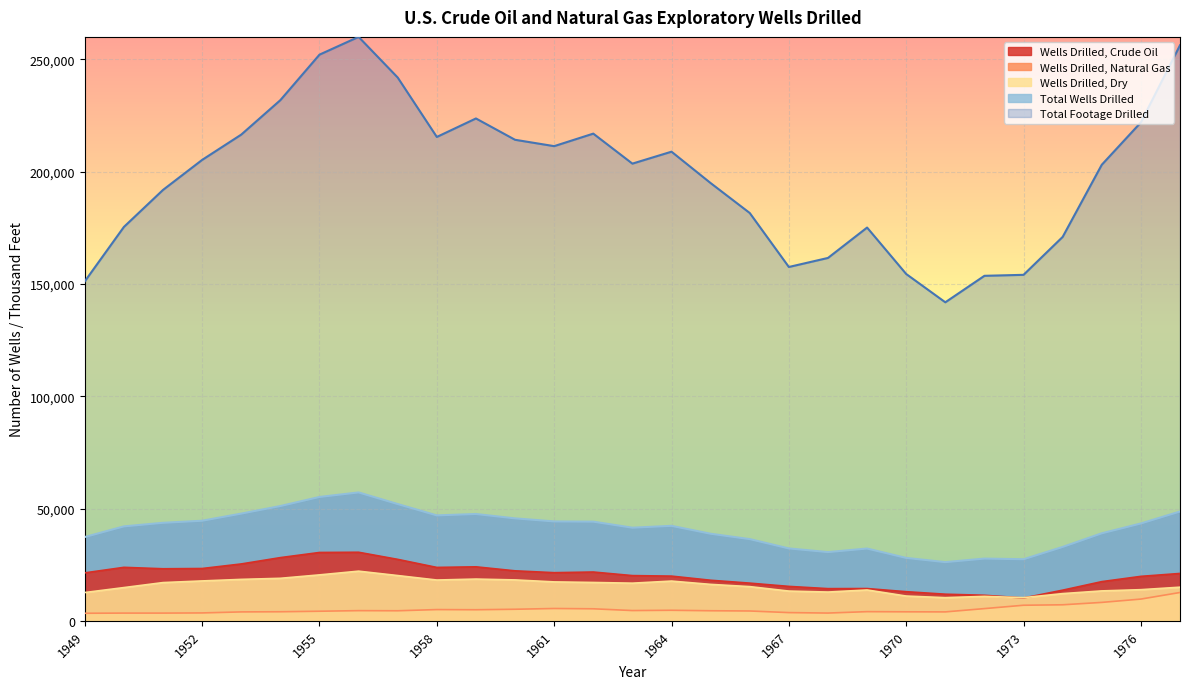

True or false: Total Footage Drilled and Wells Drilled, Dry intersect in this chart.

False